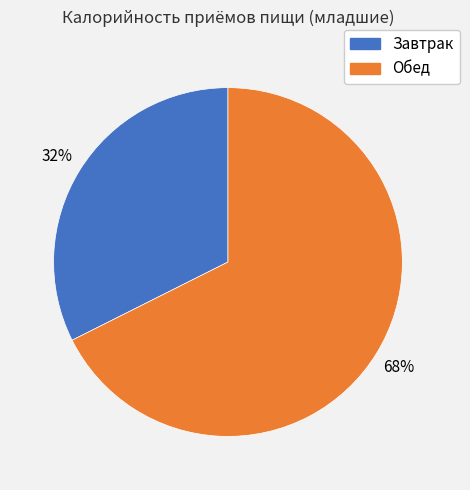

Between Завтрак and Обед, which is larger?

Обед